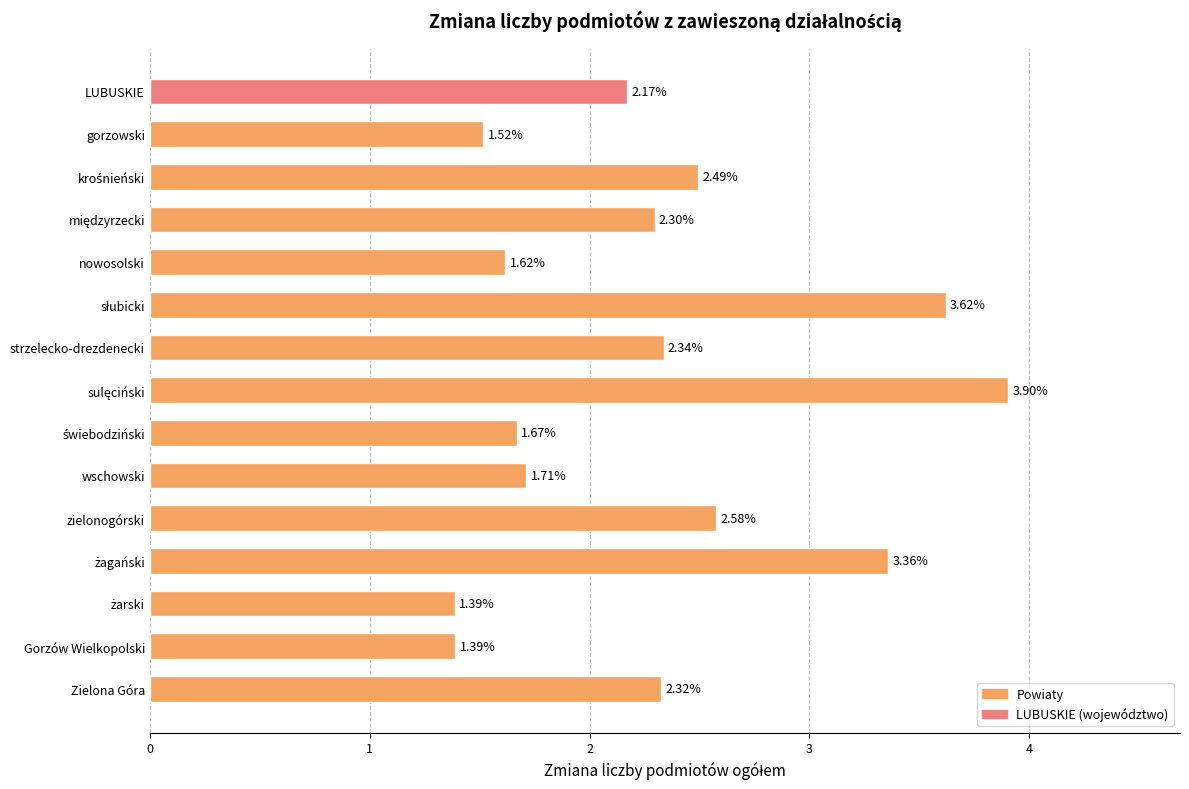

At which label is the value closest to 2?

LUBUSKIE